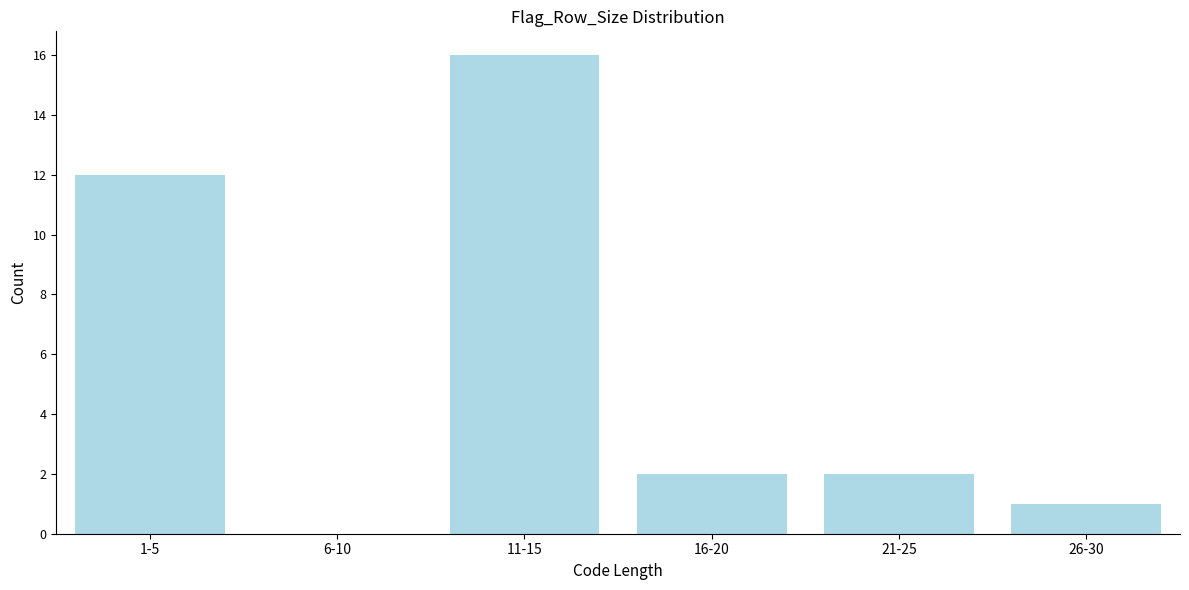

Reading left to right, what are all the values shown in this chart?

1-5=12	6-10=0	11-15=16	16-20=2	21-25=2	26-30=1